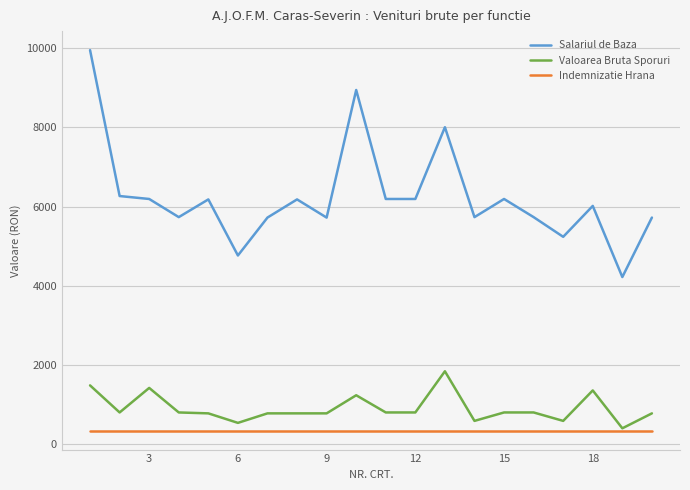

True or false: Valoarea Bruta Sporuri and Salariul de Baza cross at least once.

False